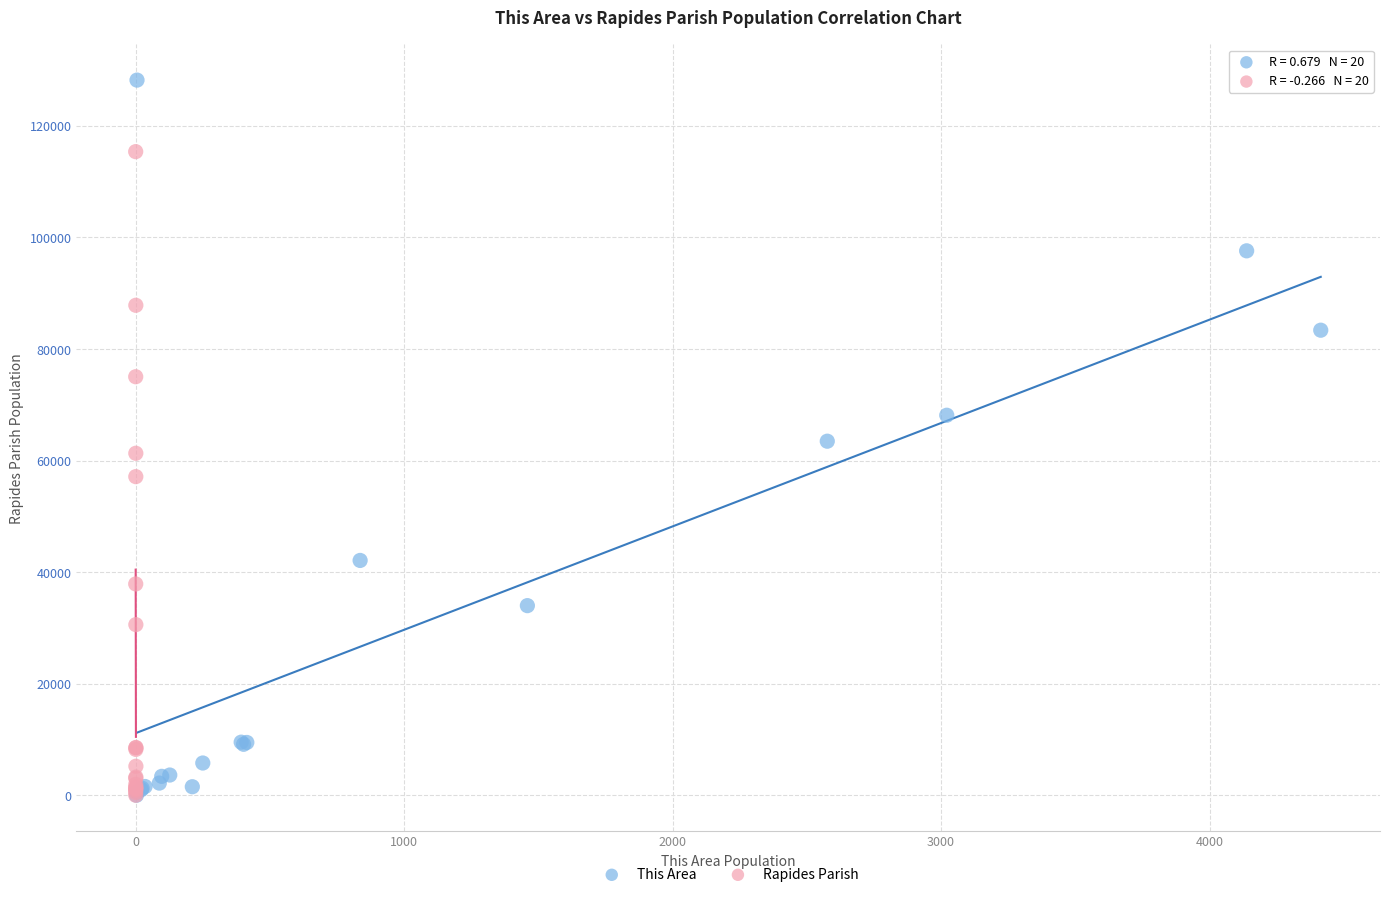

Which series contains the highest Y value?

This Area